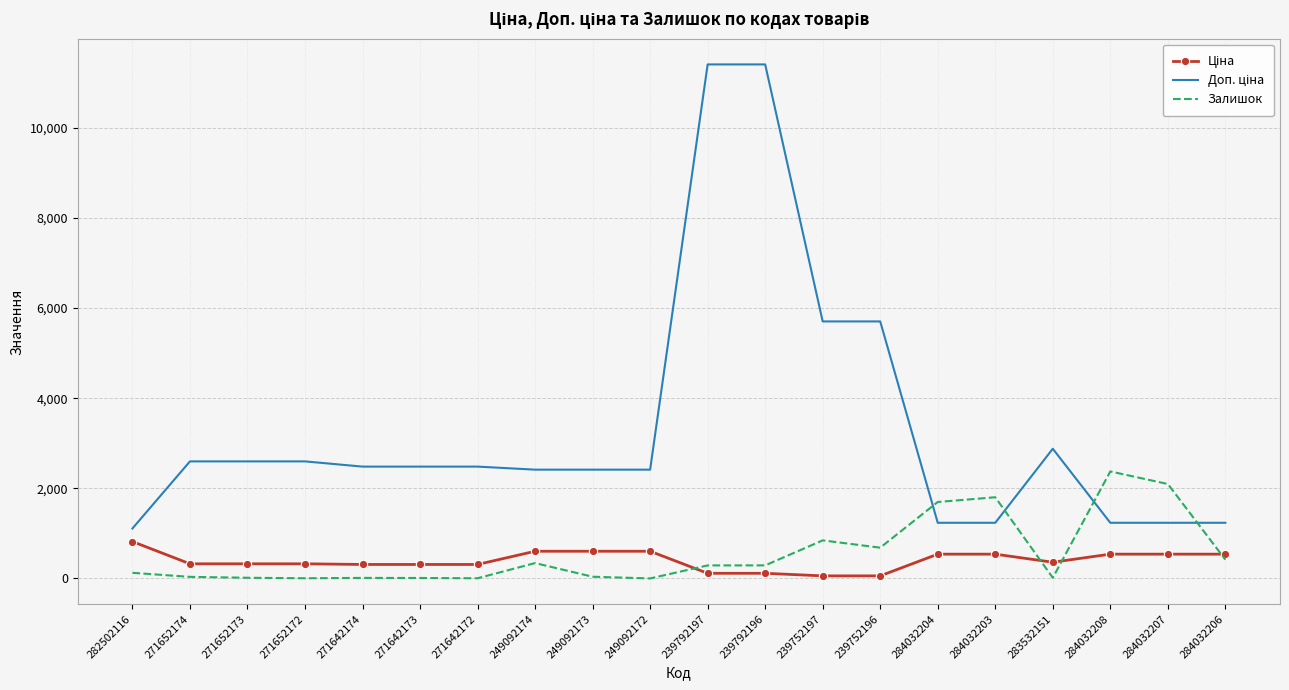

Between 282502116 and 284032208, which series saw the biggest shift?

Залишок